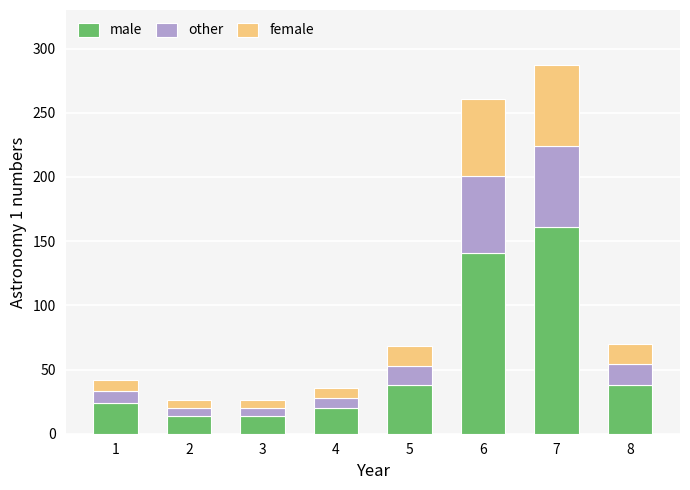

Is it true that male equals 290 at 7?

False